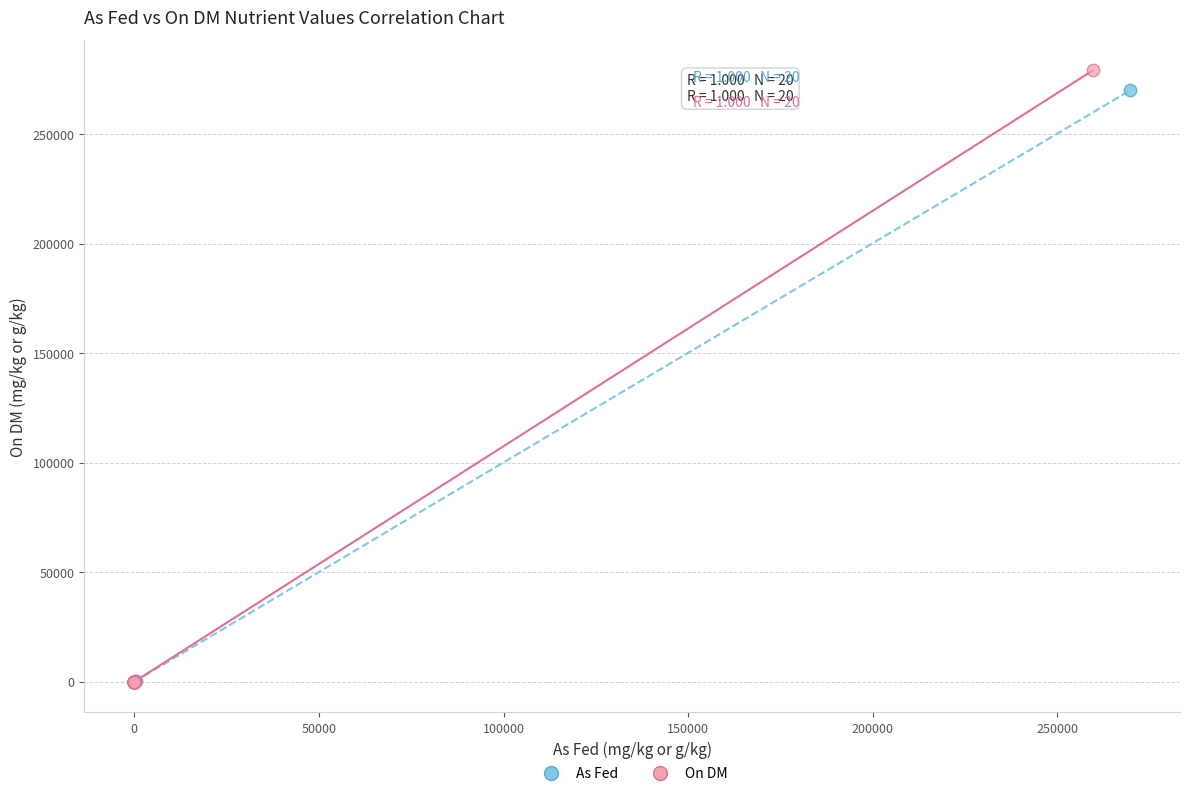

Which series has the widest spread of Y values?

On DM